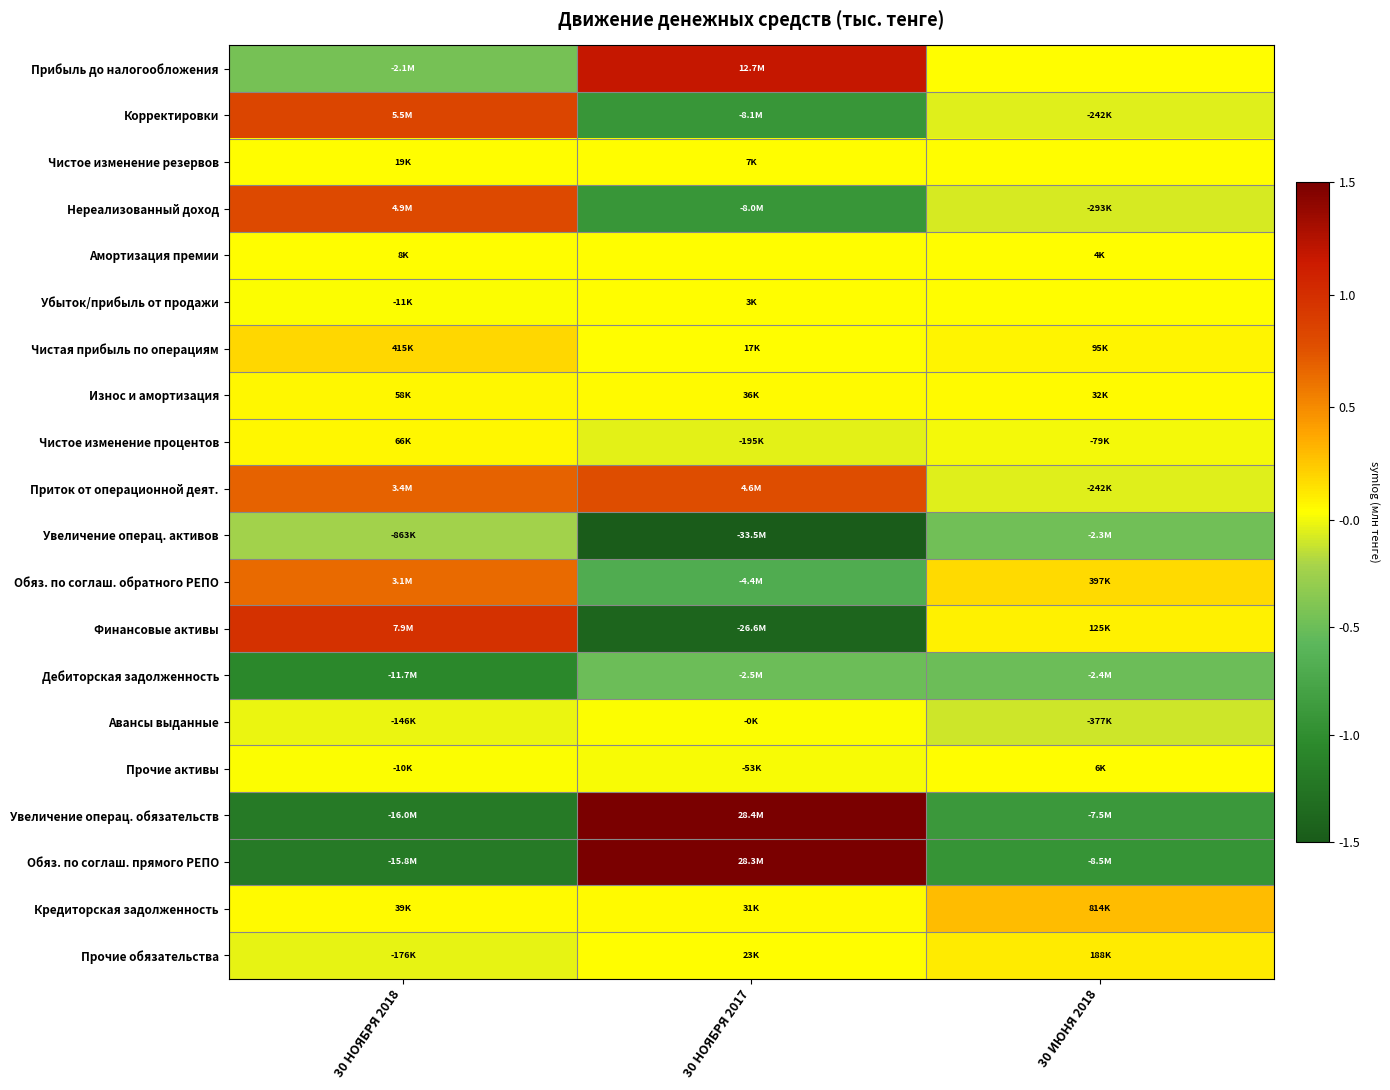

Reading right to left, what are all the values shown in this chart?

Прибыль до налогообложения: 30 ИЮНЯ 2018=0.0	30 НОЯБРЯ 2017=1.1	30 НОЯБРЯ 2018=-0.5
Корректировки: 30 ИЮНЯ 2018=-0.1	30 НОЯБРЯ 2017=-1.0	30 НОЯБРЯ 2018=0.8
Чистое изменение резервов: 30 ИЮНЯ 2018=0.0	30 НОЯБРЯ 2017=0.0	30 НОЯБРЯ 2018=0.0
Нереализованный доход: 30 ИЮНЯ 2018=-0.1	30 НОЯБРЯ 2017=-1.0	30 НОЯБРЯ 2018=0.8
Амортизация премии: 30 ИЮНЯ 2018=0.0	30 НОЯБРЯ 2017=0.0	30 НОЯБРЯ 2018=0.0
Убыток/прибыль от продажи: 30 ИЮНЯ 2018=0.0	30 НОЯБРЯ 2017=0.0	30 НОЯБРЯ 2018=-0.0
Чистая прибыль по операциям: 30 ИЮНЯ 2018=0.0	30 НОЯБРЯ 2017=0.0	30 НОЯБРЯ 2018=0.2
Износ и амортизация: 30 ИЮНЯ 2018=0.0	30 НОЯБРЯ 2017=0.0	30 НОЯБРЯ 2018=0.0
Чистое изменение процентов: 30 ИЮНЯ 2018=-0.0	30 НОЯБРЯ 2017=-0.1	30 НОЯБРЯ 2018=0.0
Приток от операционной деят.: 30 ИЮНЯ 2018=-0.1	30 НОЯБРЯ 2017=0.7	30 НОЯБРЯ 2018=0.6
Увеличение операц. активов: 30 ИЮНЯ 2018=-0.5	30 НОЯБРЯ 2017=-1.5	30 НОЯБРЯ 2018=-0.3
Обяз. по соглаш. обратного РЕПО: 30 ИЮНЯ 2018=0.1	30 НОЯБРЯ 2017=-0.7	30 НОЯБРЯ 2018=0.6
Финансовые активы: 30 ИЮНЯ 2018=0.1	30 НОЯБРЯ 2017=-1.4	30 НОЯБРЯ 2018=0.9
Дебиторская задолженность: 30 ИЮНЯ 2018=-0.5	30 НОЯБРЯ 2017=-0.5	30 НОЯБРЯ 2018=-1.1
Авансы выданные: 30 ИЮНЯ 2018=-0.1	30 НОЯБРЯ 2017=-0.0	30 НОЯБРЯ 2018=-0.1
Прочие активы: 30 ИЮНЯ 2018=0.0	30 НОЯБРЯ 2017=-0.0	30 НОЯБРЯ 2018=-0.0
Увеличение операц. обязательств: 30 ИЮНЯ 2018=-0.9	30 НОЯБРЯ 2017=1.5	30 НОЯБРЯ 2018=-1.2
Обяз. по соглаш. прямого РЕПО: 30 ИЮНЯ 2018=-1.0	30 НОЯБРЯ 2017=1.5	30 НОЯБРЯ 2018=-1.2
Кредиторская задолженность: 30 ИЮНЯ 2018=0.3	30 НОЯБРЯ 2017=0.0	30 НОЯБРЯ 2018=0.0
Прочие обязательства: 30 ИЮНЯ 2018=0.1	30 НОЯБРЯ 2017=0.0	30 НОЯБРЯ 2018=-0.1